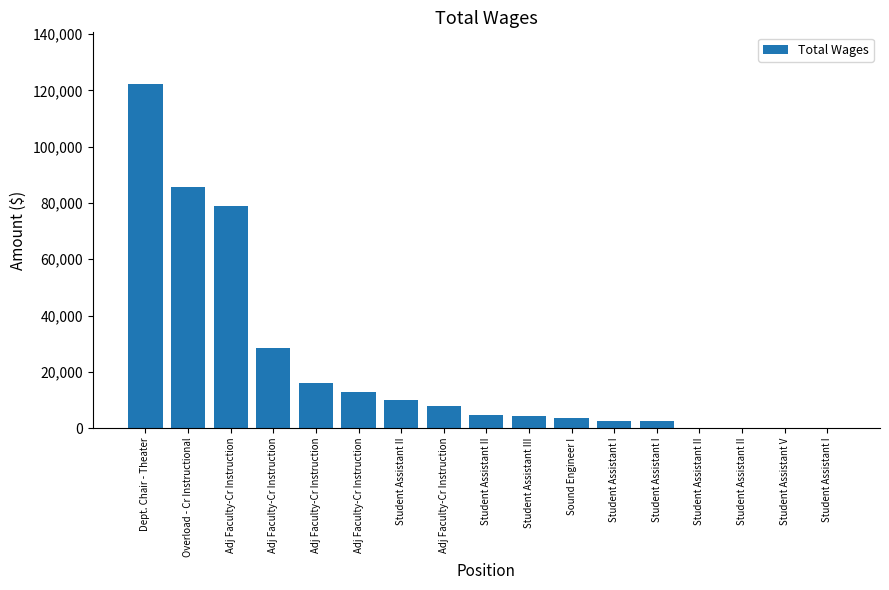

What is the average value?

22374